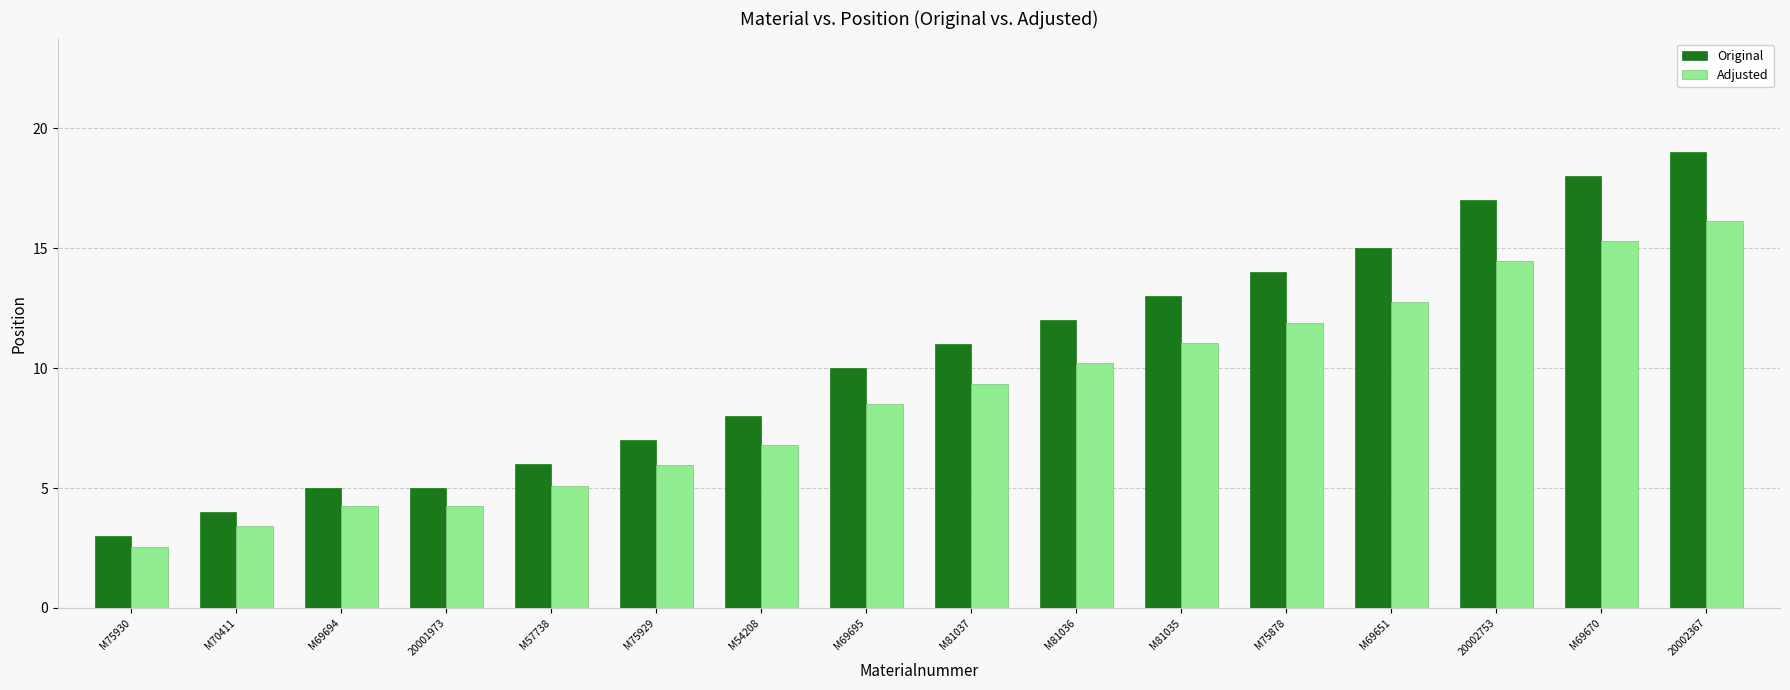

What is the difference between the maximum and minimum values in the Original series?

16.0